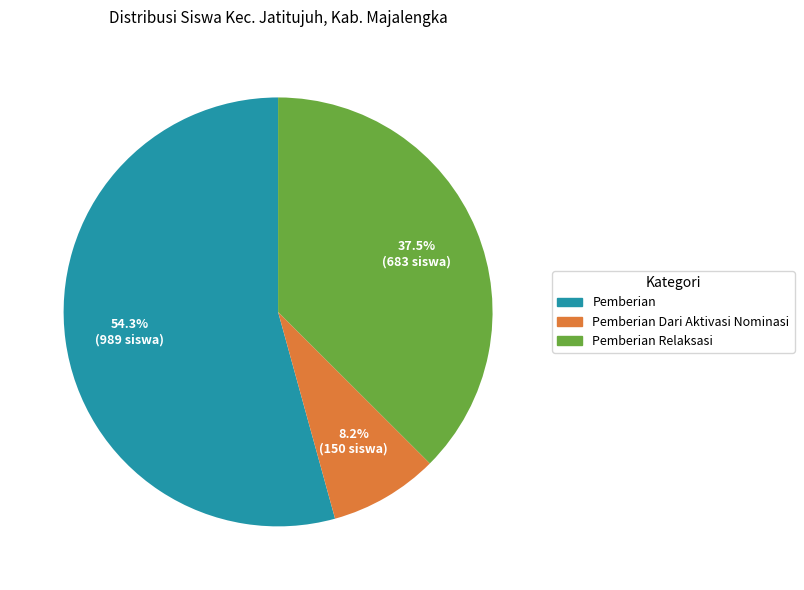

To the nearest percent, what is the difference between the largest and smallest slice percentages?

46%